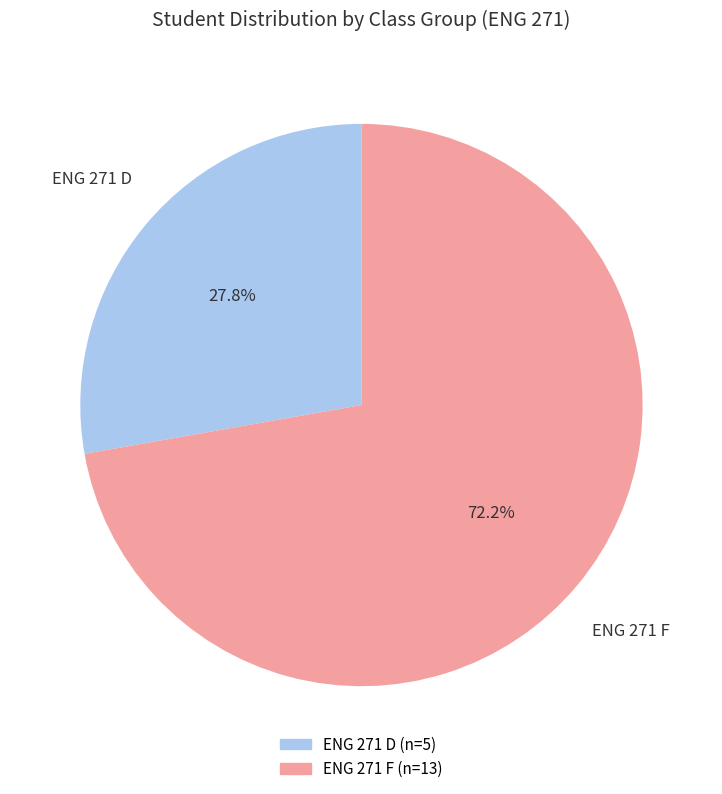

Does ENG 271 D represent more than half of the total?

No